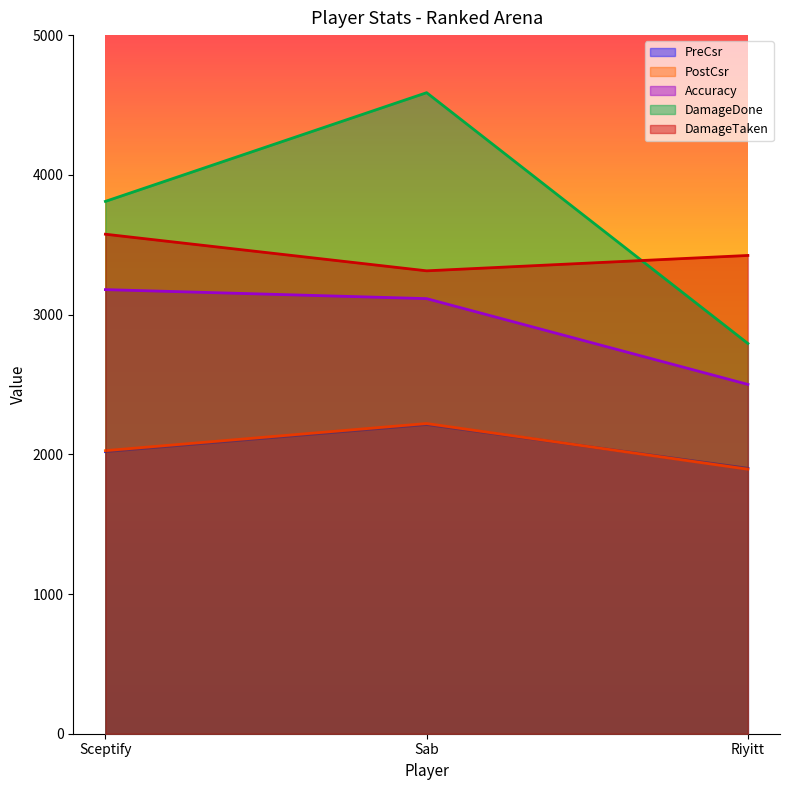

Which series changed the most between Sceptify and Riyitt?

DamageDone